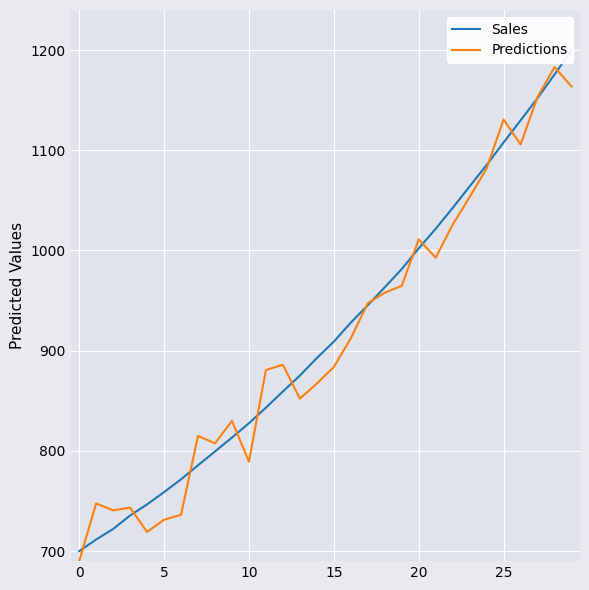

The Sales series shows 447.2 at 23. True or false?

False